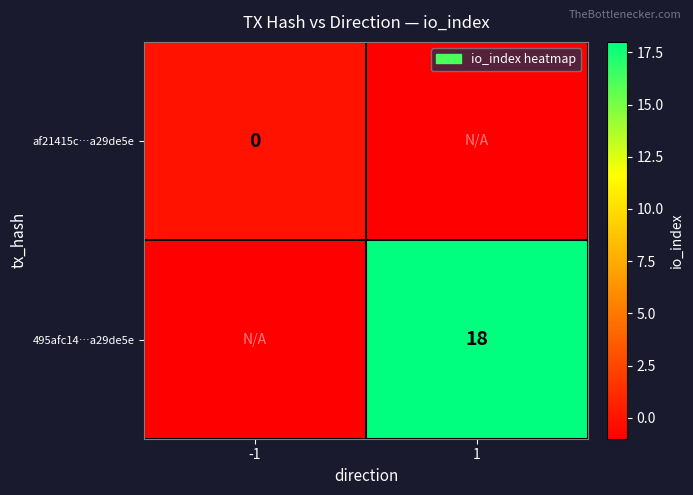

Is it true that 495afc14…a29de5e equals 18 at 1?

True